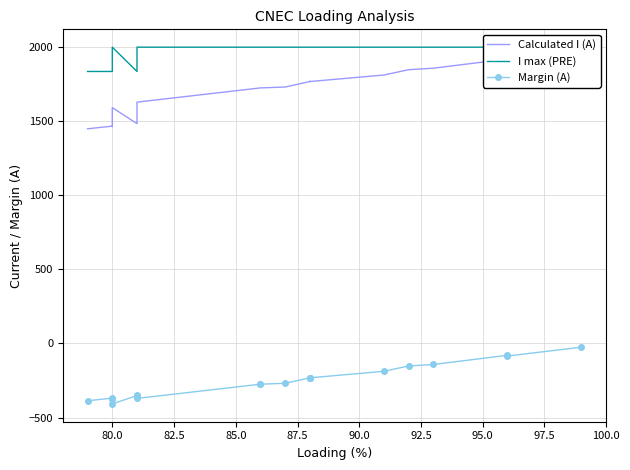

Which series has the largest range (max minus min)?

Calculated I (A)